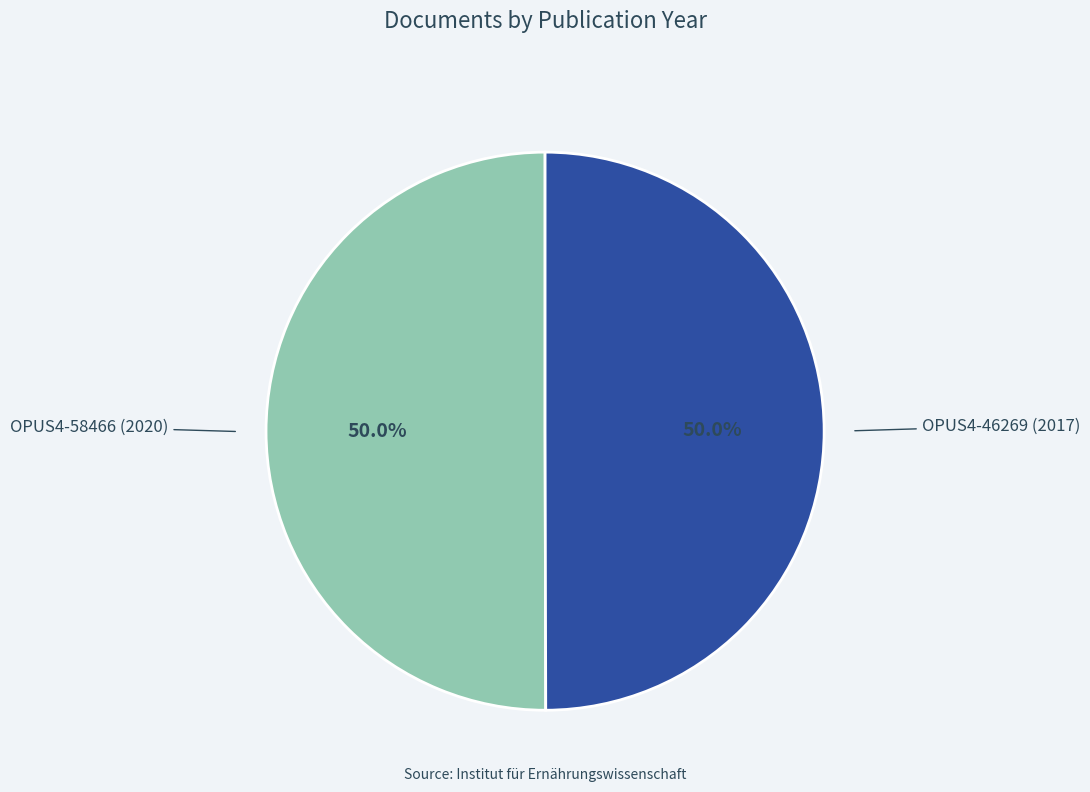

Count the number of slices in the pie.

2